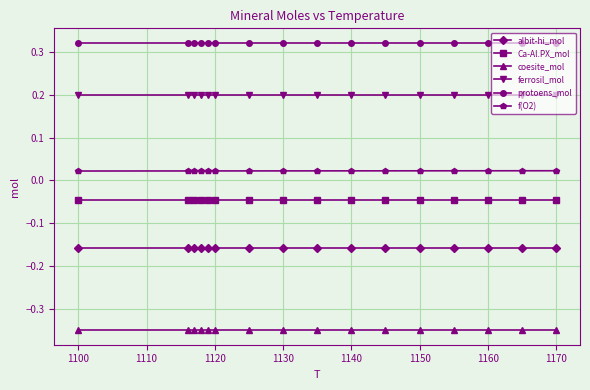

The protoens_mol series shows 0.6 at 1130. True or false?

False